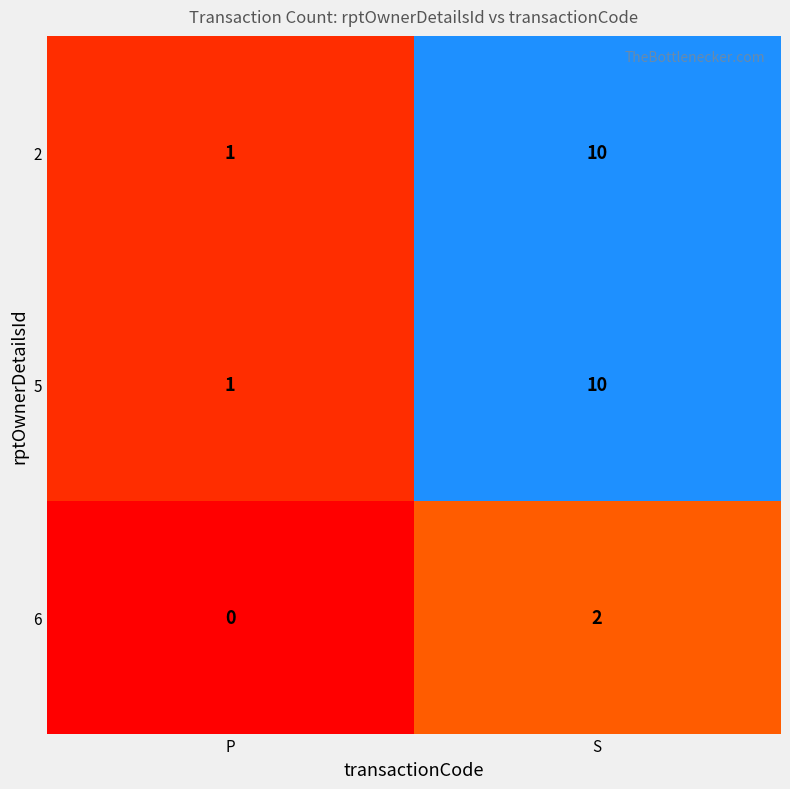

At which category is the sum across all series the highest?

S